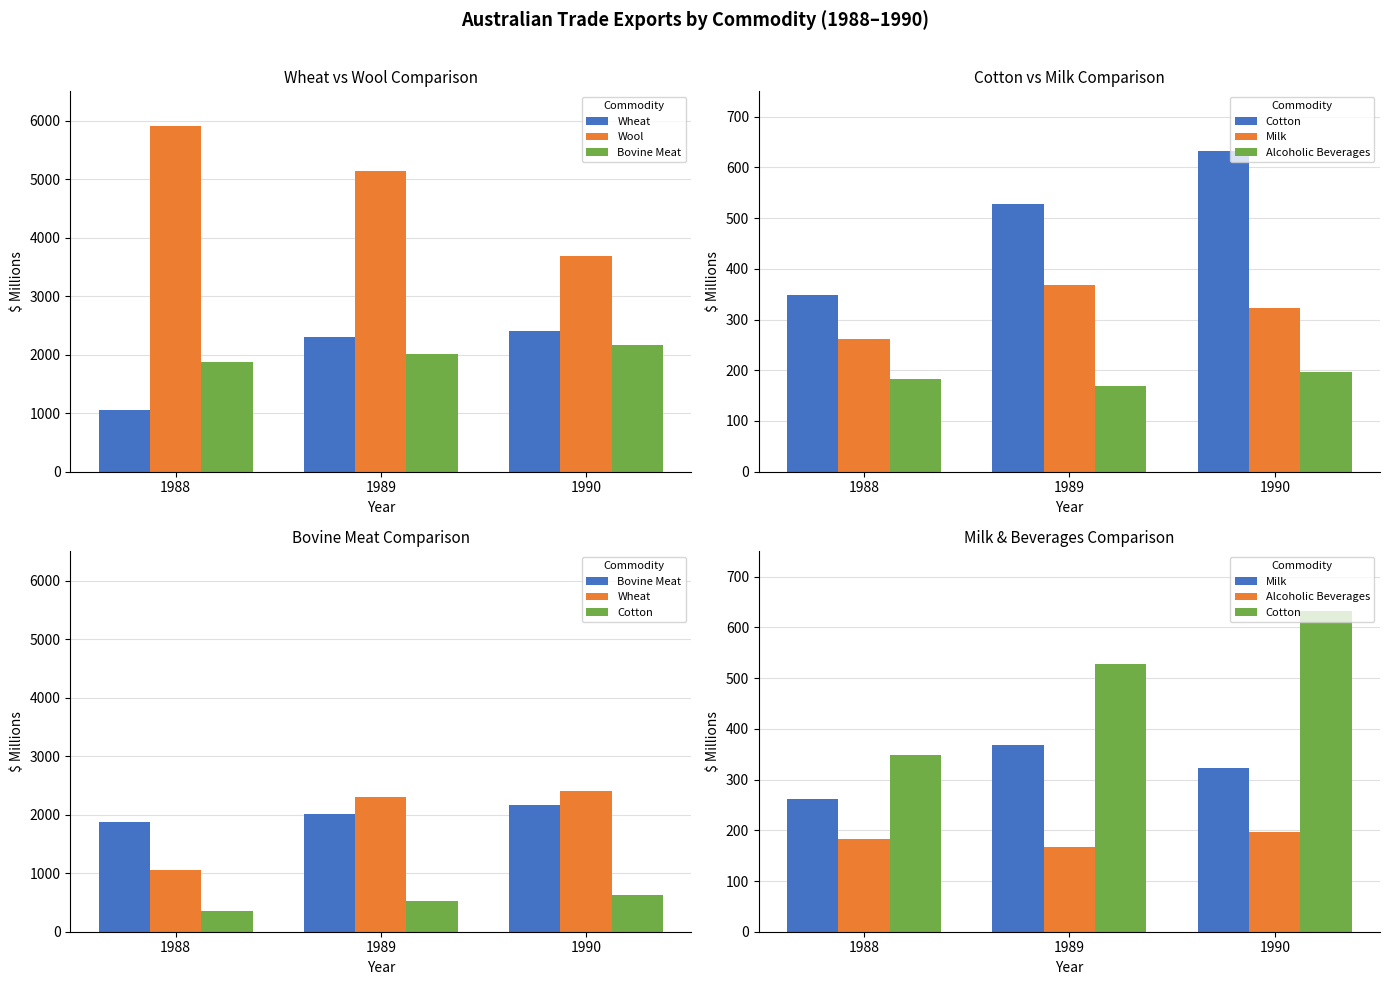

Which series changed the most between 1988 and 1990?

Wool